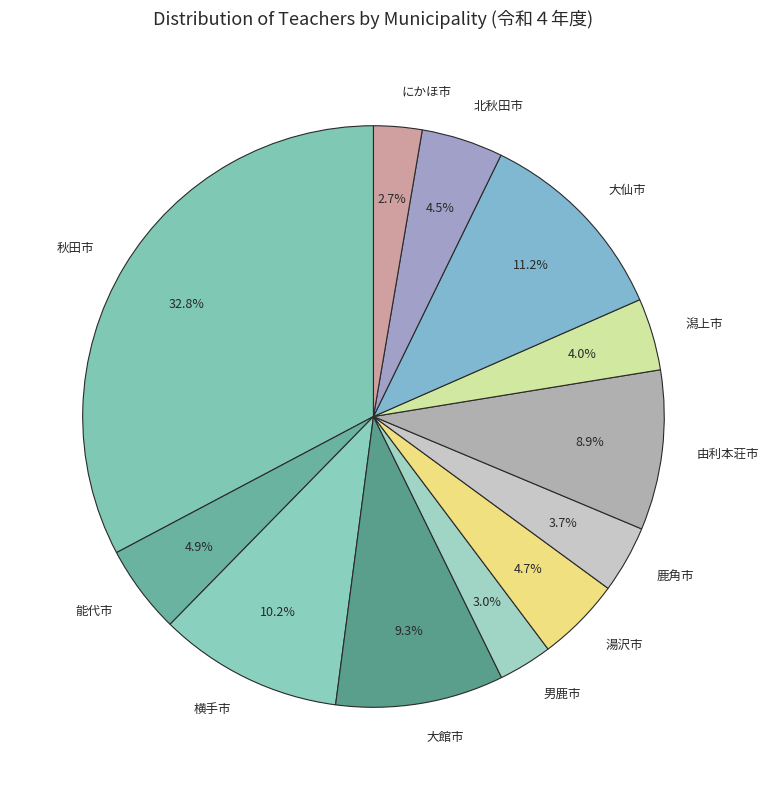

Combined, do 大館市 and 鹿角市 account for over 50%?

No